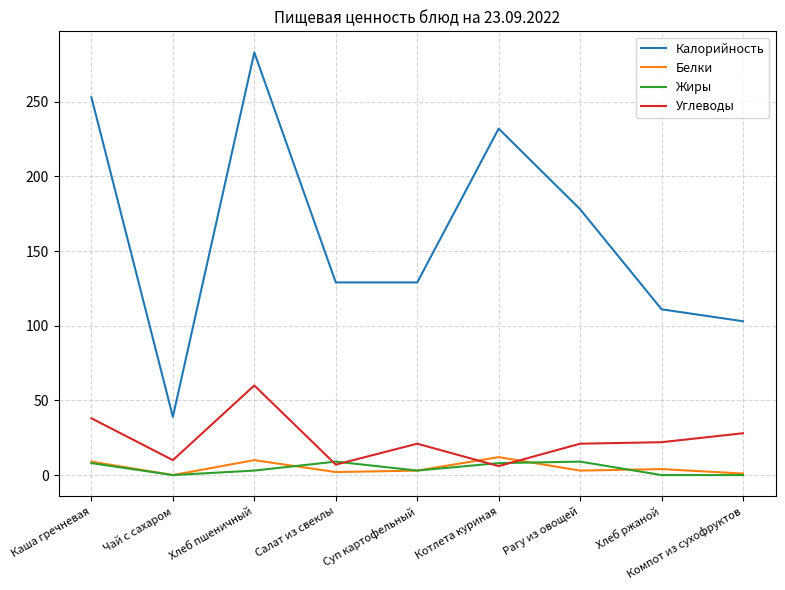

Which series has the widest spread of values?

Калорийность